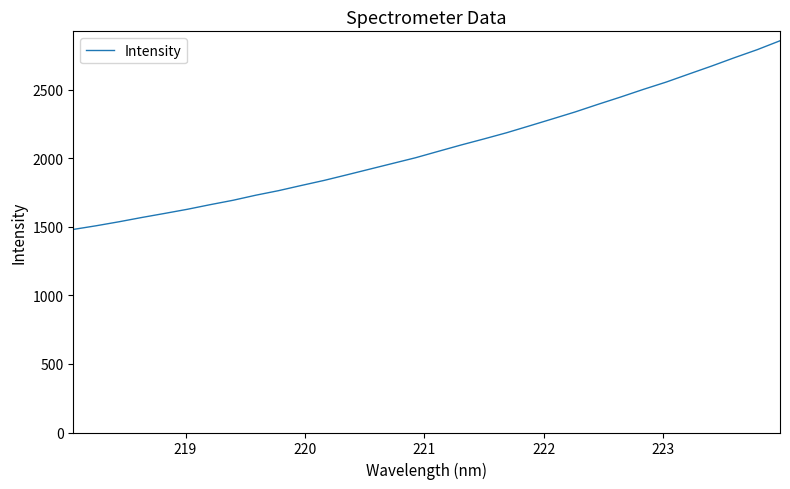

How many lines are shown in the chart?

1